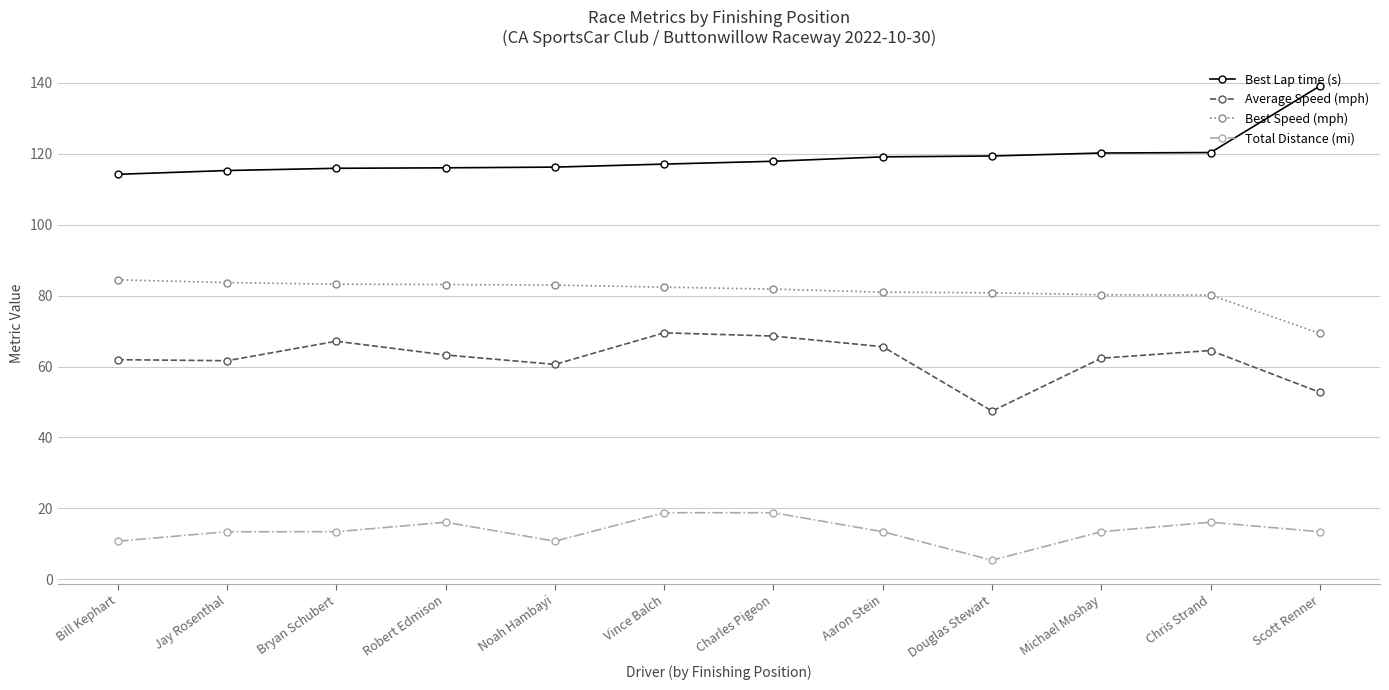

The value of Best Lap time (s) at Bryan Schubert is 163.8. True or false?

False